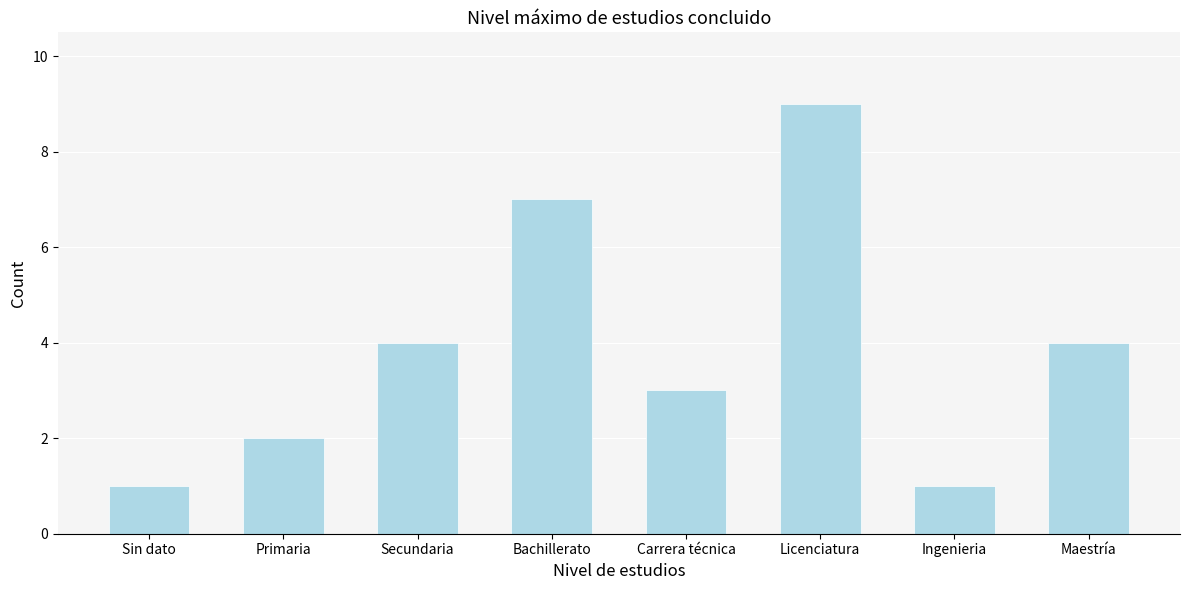

Reading left to right, what are all the values shown in this chart?

1	2	4	7	3	9	1	4